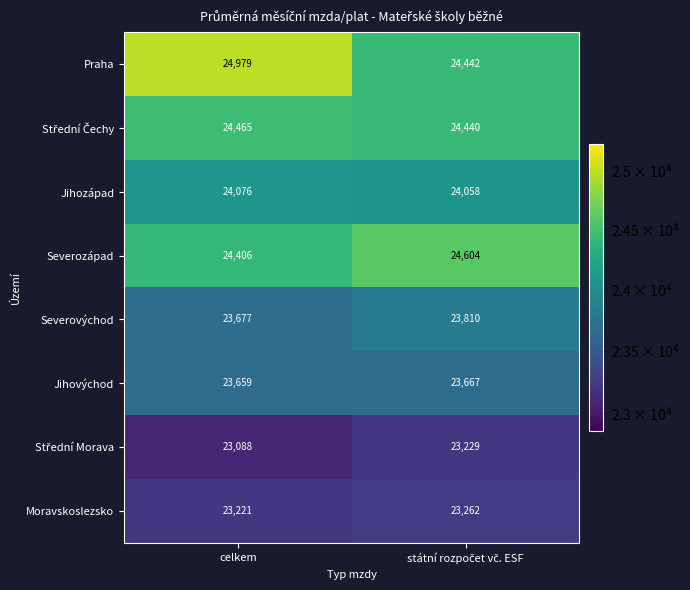

The value of Jihozápad at celkem is 24076. True or false?

True